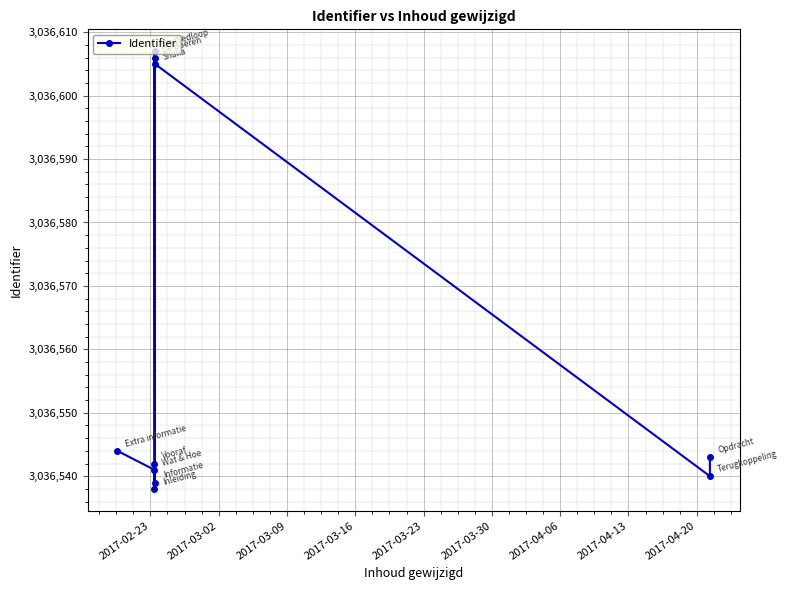

What is the minimum value shown in the chart?

3036538